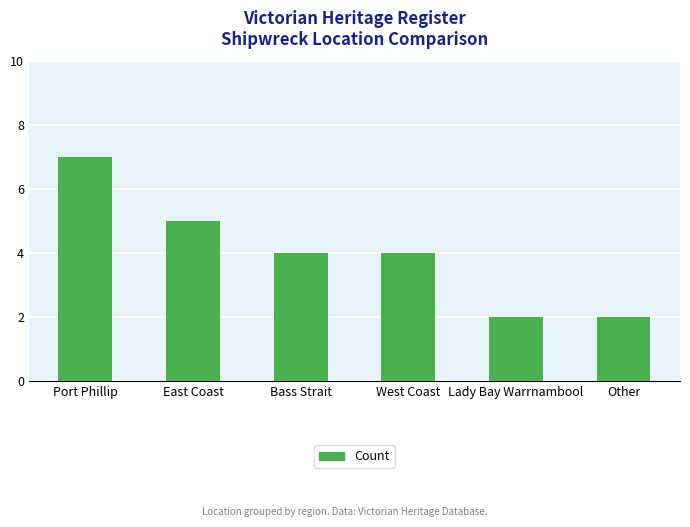

Reading left to right, list all the values displayed in this chart.

7	5	4	4	2	2